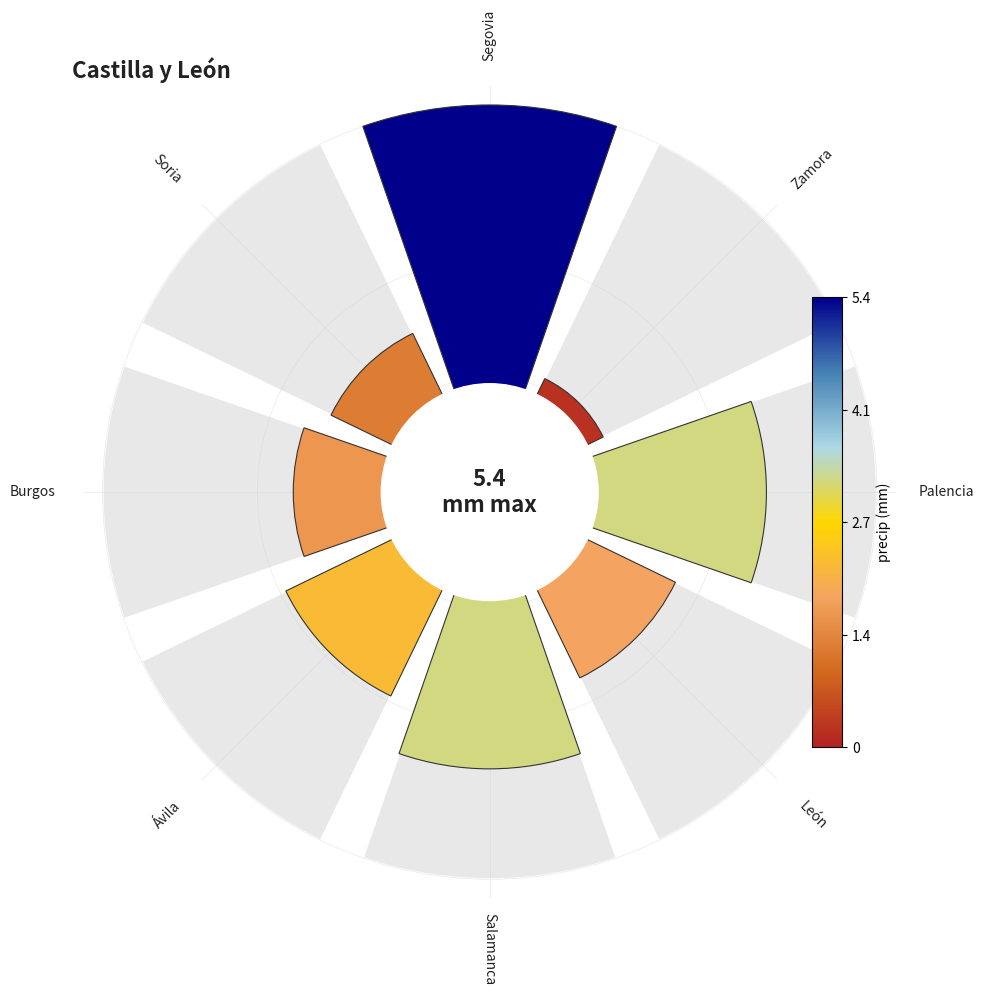

Is it true that Salamanca is 30% of the pie?

False